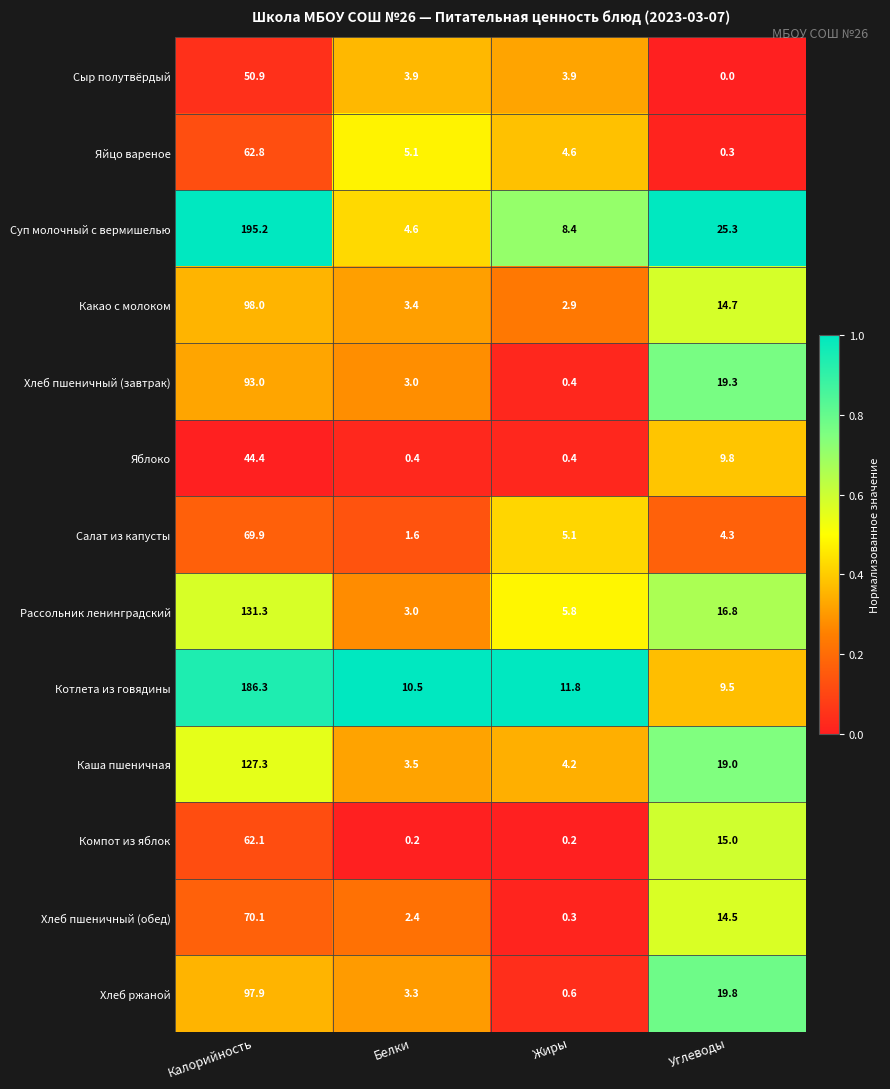

Which category has the lowest value in the Котлета из говядины series?

Углеводы